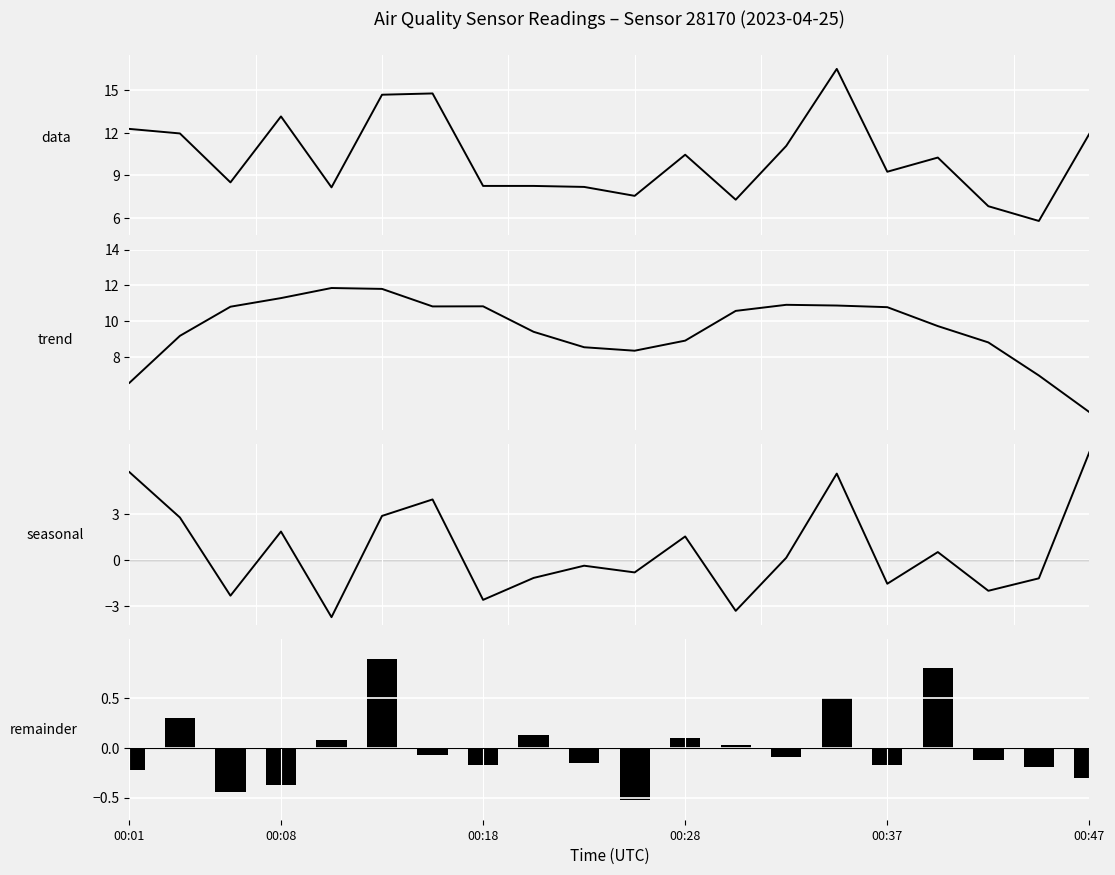

Which series has the largest total across all categories?

P1